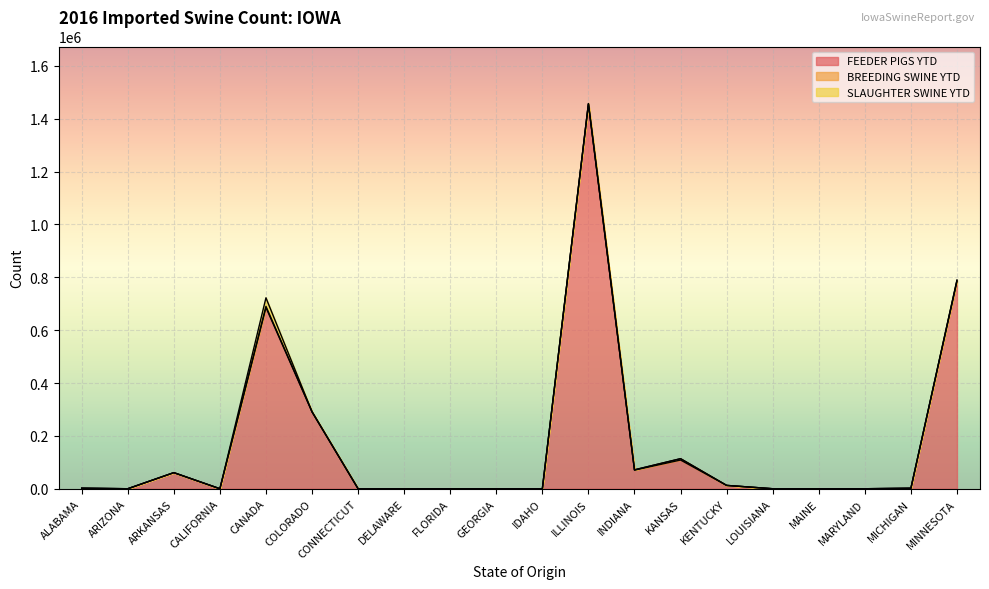

What position from the right is ALABAMA?

20